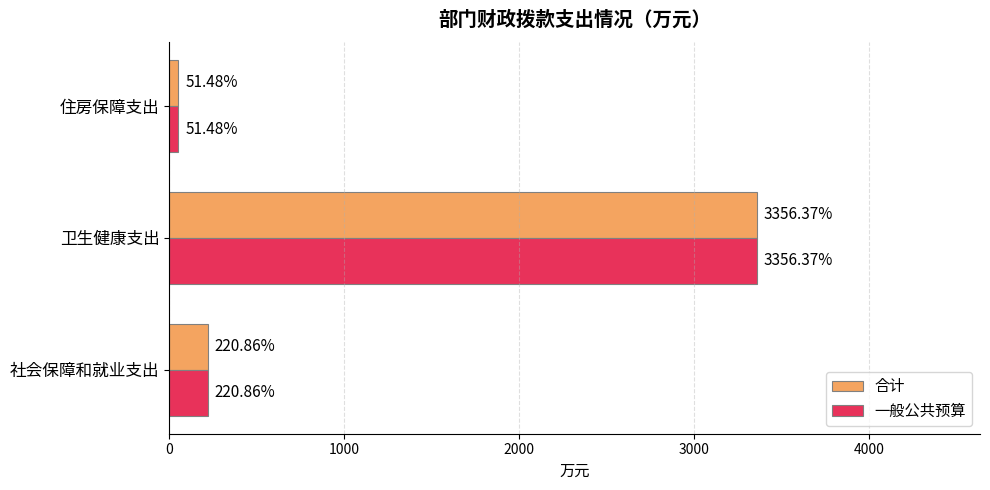

Is the value of 合计 at 卫生健康支出 greater than the value of 一般公共预算 at 社会保障和就业支出?

Yes